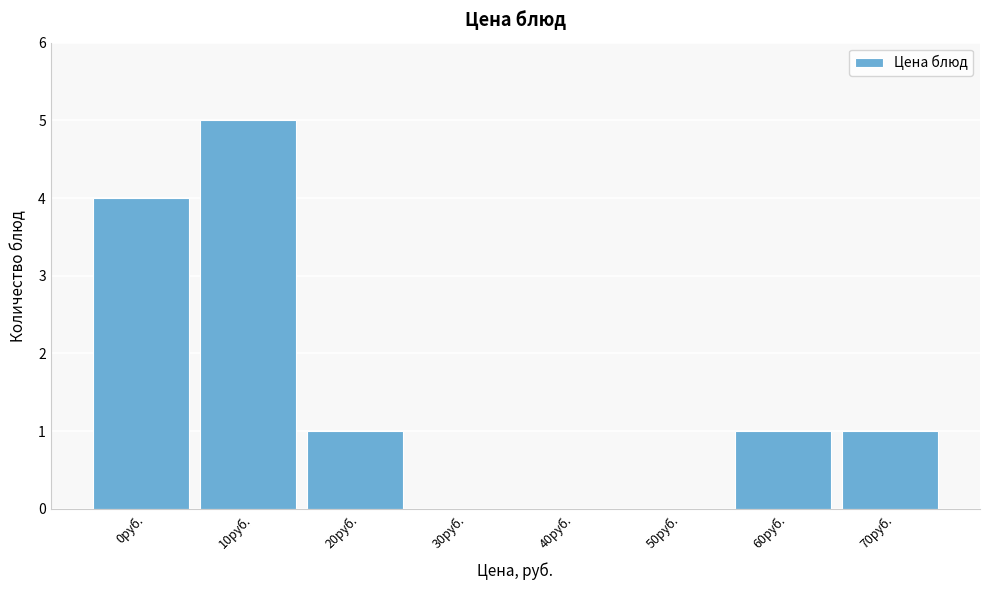

Reading left to right, transcribe all the data shown in this chart.

0руб.=4	10руб.=5	20руб.=1	30руб.=0	40руб.=0	50руб.=0	60руб.=1	70руб.=1